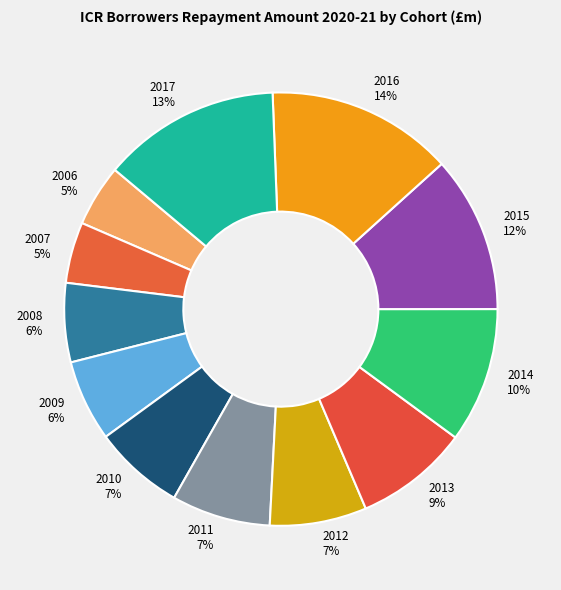

To the nearest percent, what is the average slice percentage?

8%